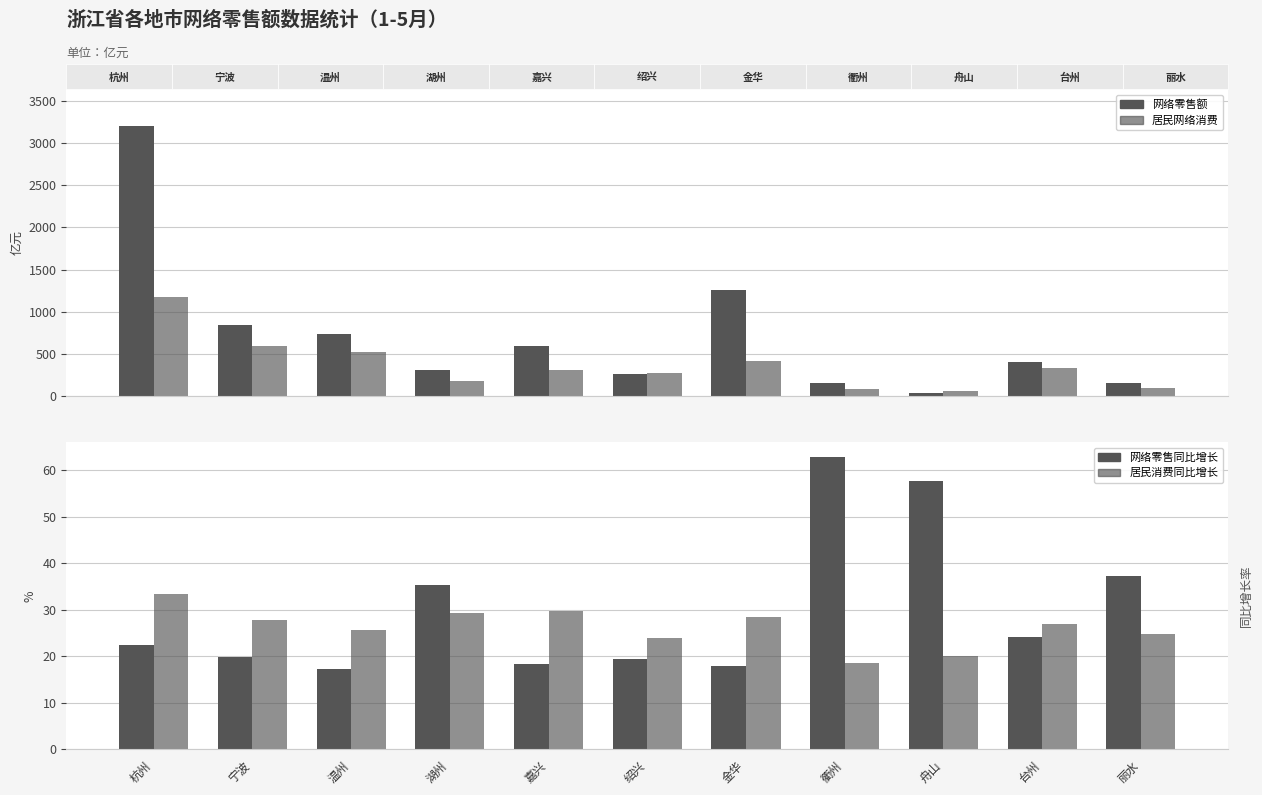

What is the label of the 7th bar from the left?

金华